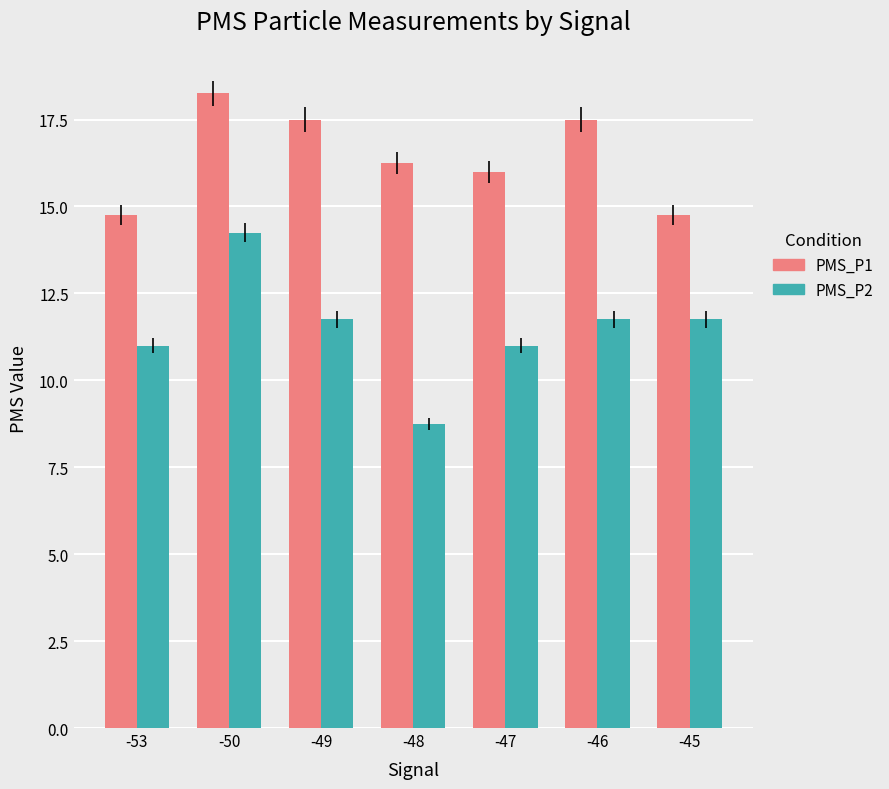

What is the approximate value of PMS_P1 at -49?

17.5